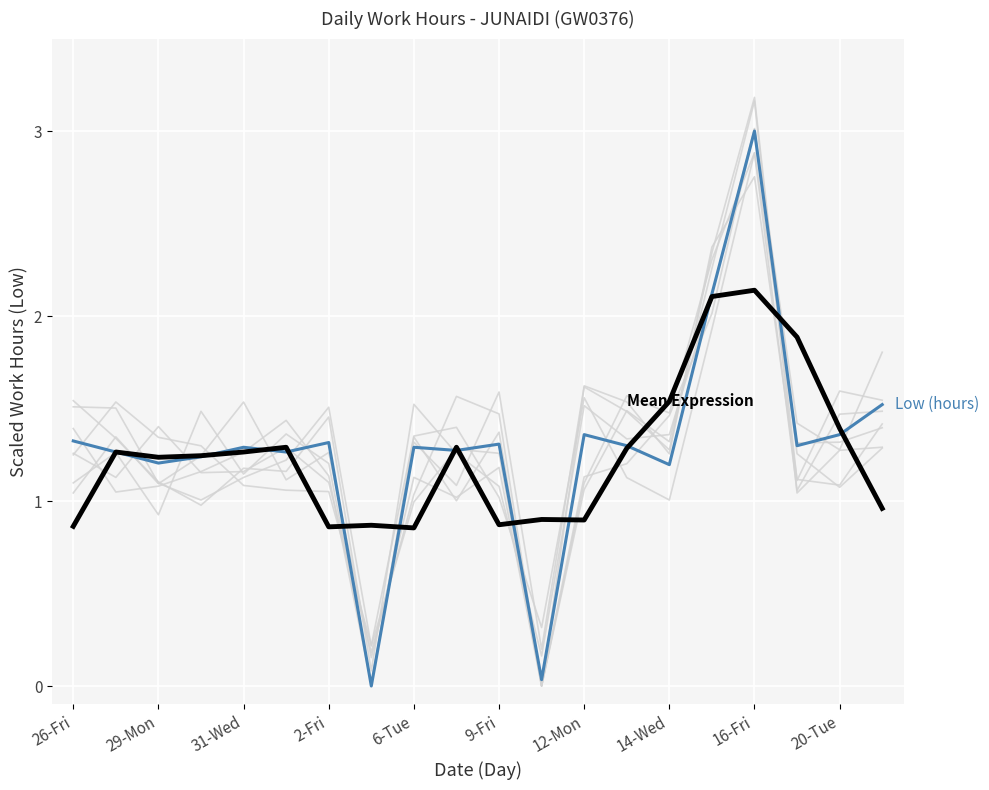

At which label is Mean Expression closest to 1?

19